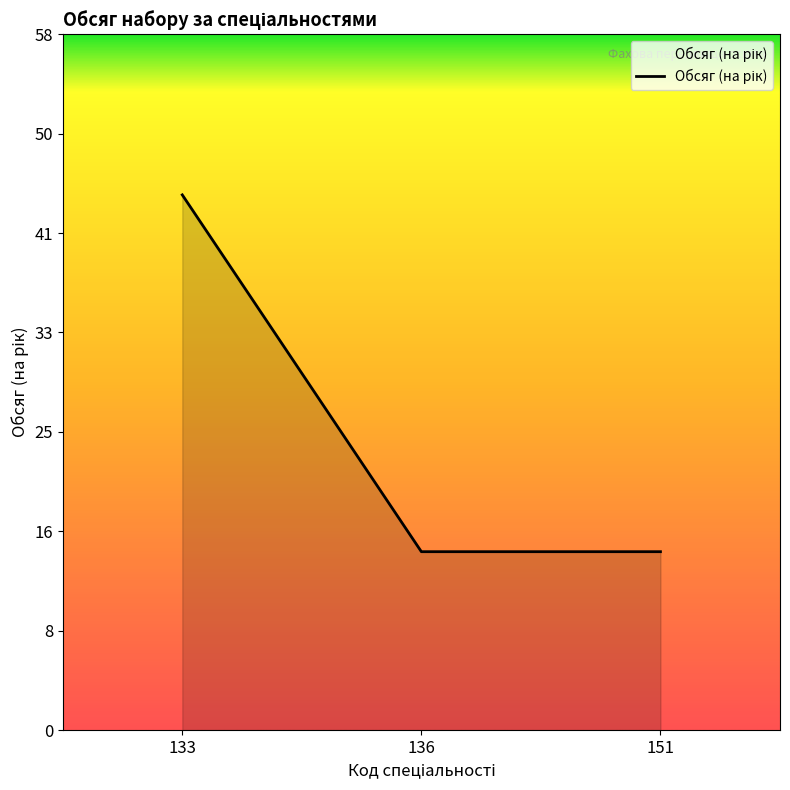

What is the greatest value displayed?

45